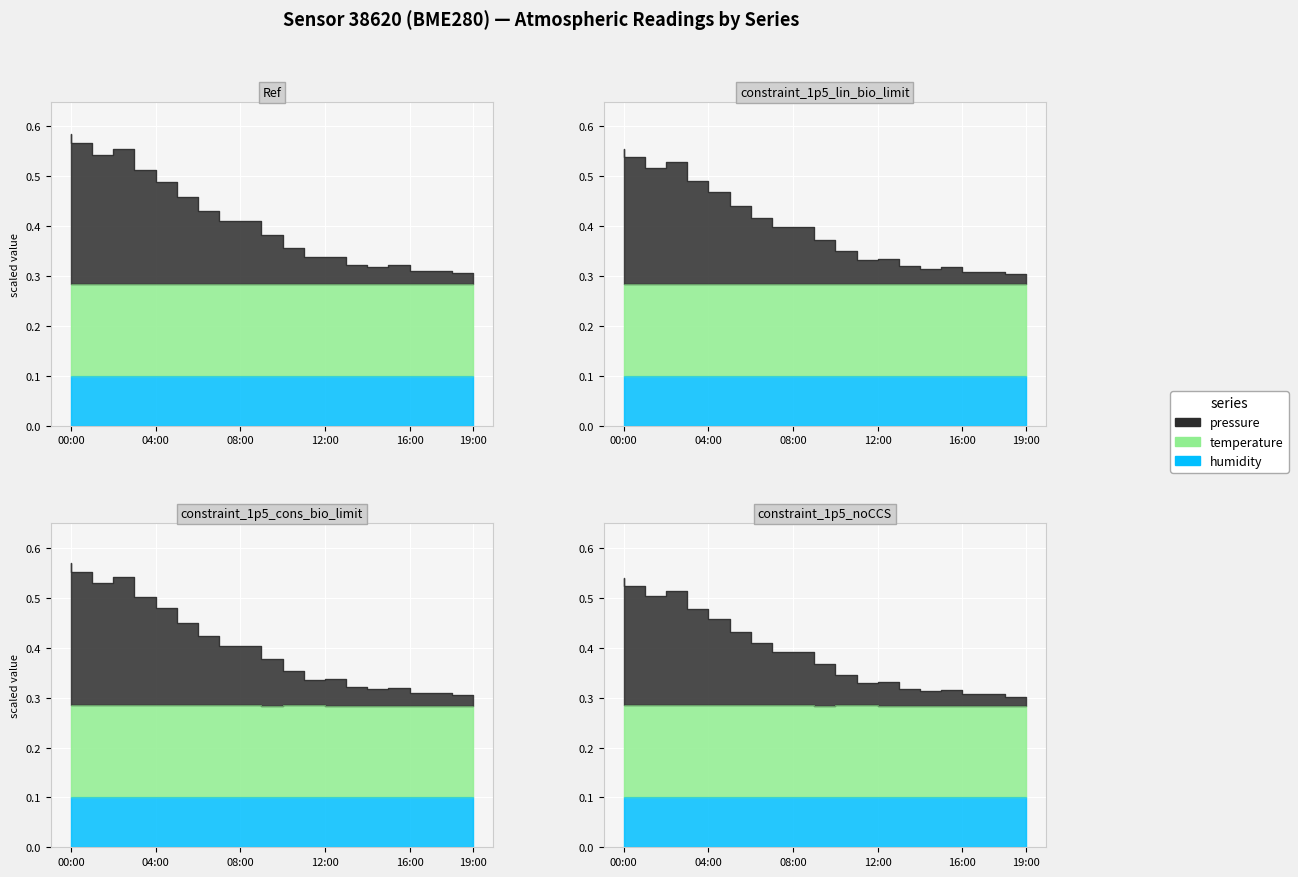

At which category does temperature reach its first local valley?

10:00